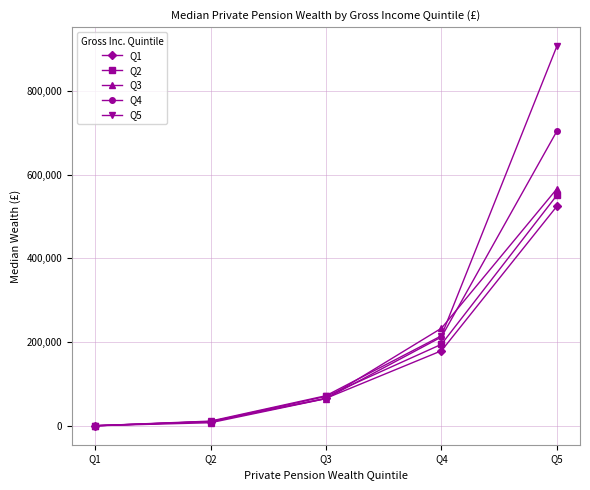

Is the value of Q2 at Q3 greater than the value of Q4 at Q4?

No